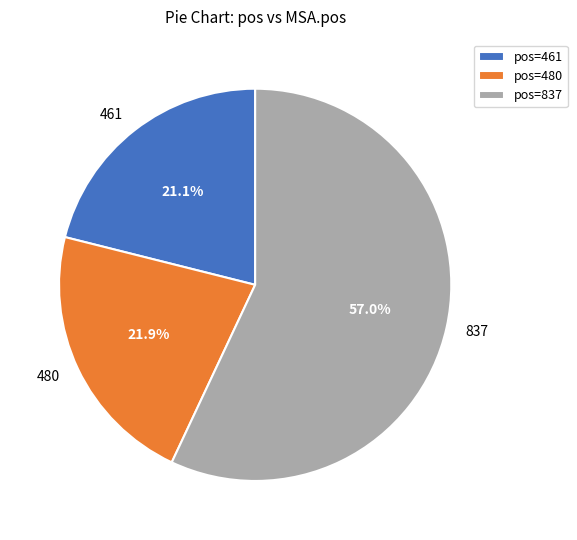

Between 480 and 837, which is larger?

837